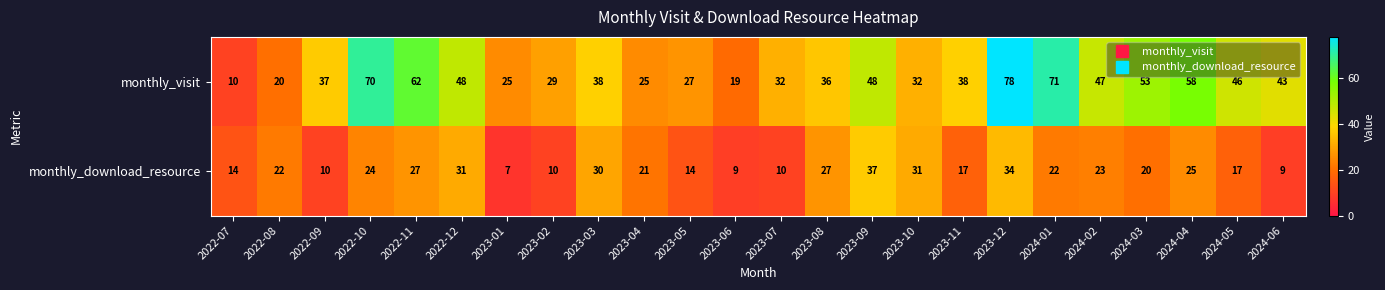

List the series in order of their peak value, lowest first.

monthly_download_resource, monthly_visit